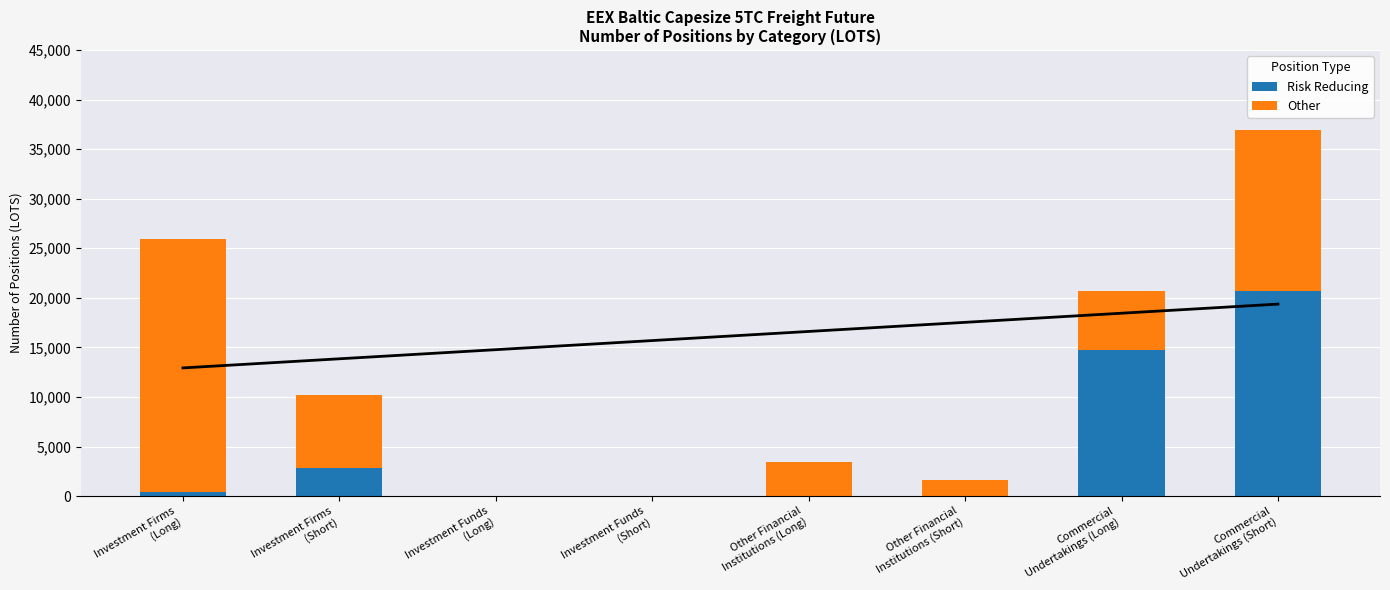

Reading left to right, extract all data points from this chart.

Risk Reducing: 447.8	2813.4	0.0	0.0	0.0	0.0	14767.8	20738.6
Other: 25475.1	7401.4	0.0	0.0	3448.6	1629.0	5883.0	16144.0